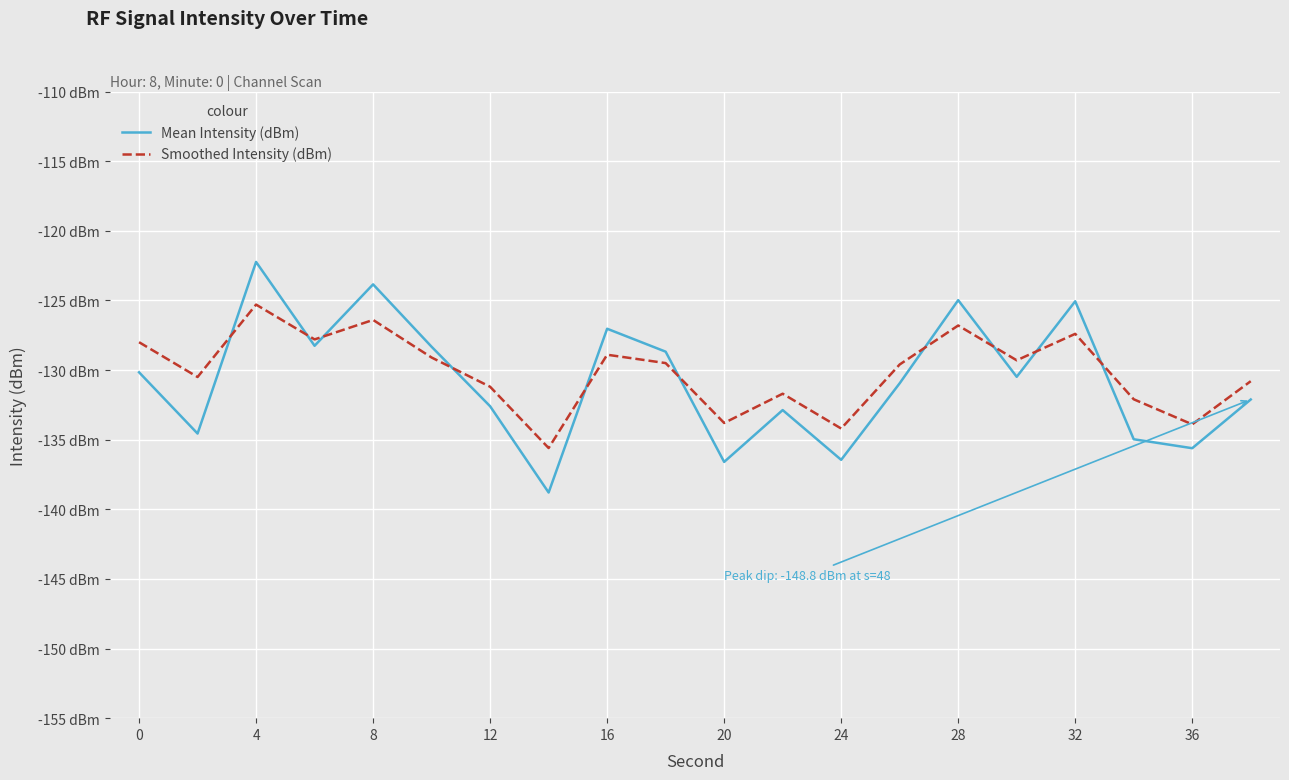

What are all the series names shown in the legend?

Mean Intensity (dBm), Smoothed Intensity (dBm)